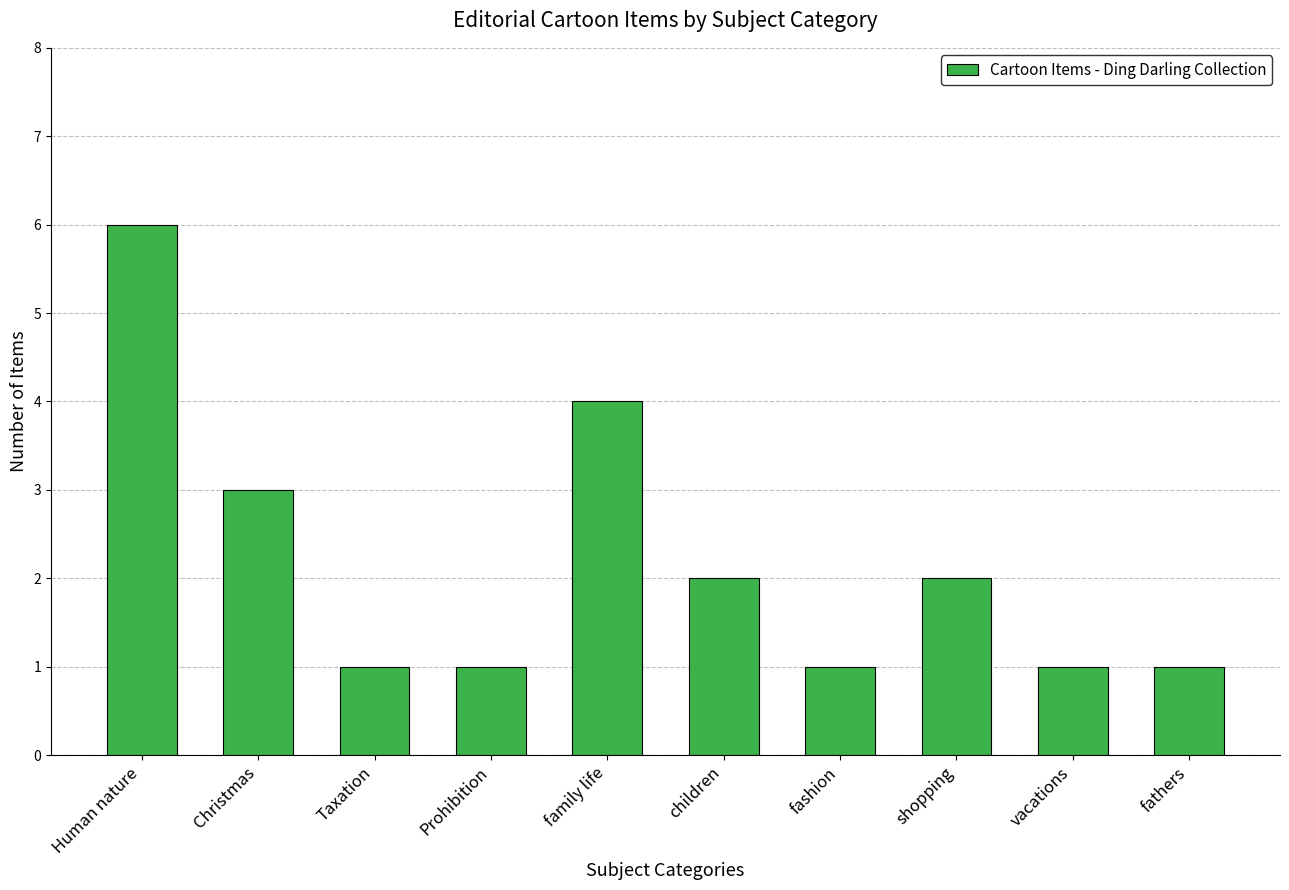

Count the number of data series in this chart.

1